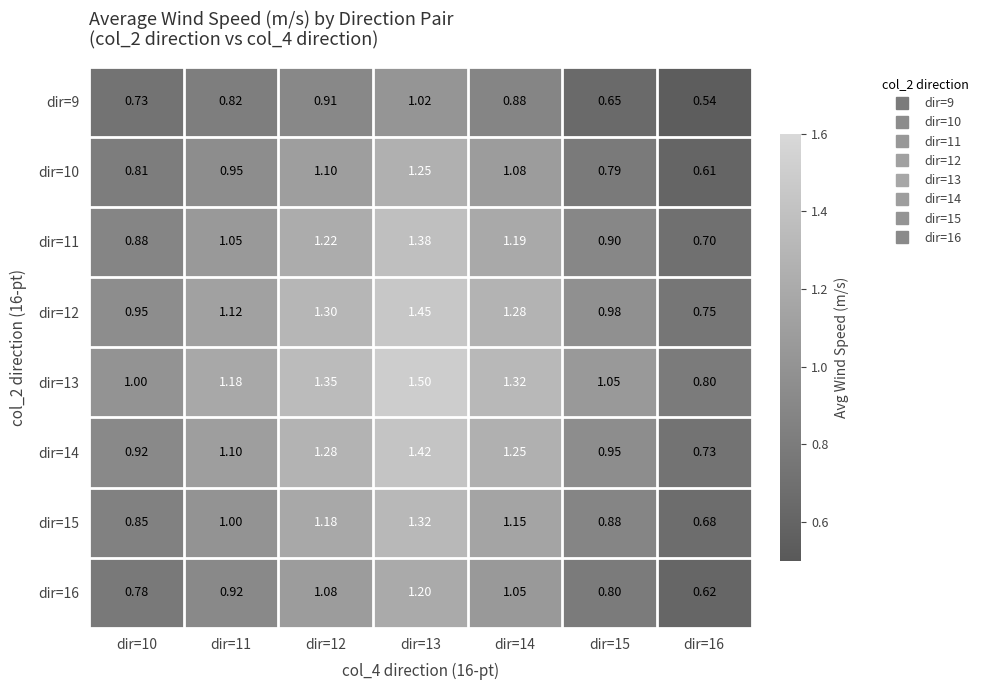

Is the value of dir=15 at dir=14 greater than the value of dir=13 at dir=15?

Yes